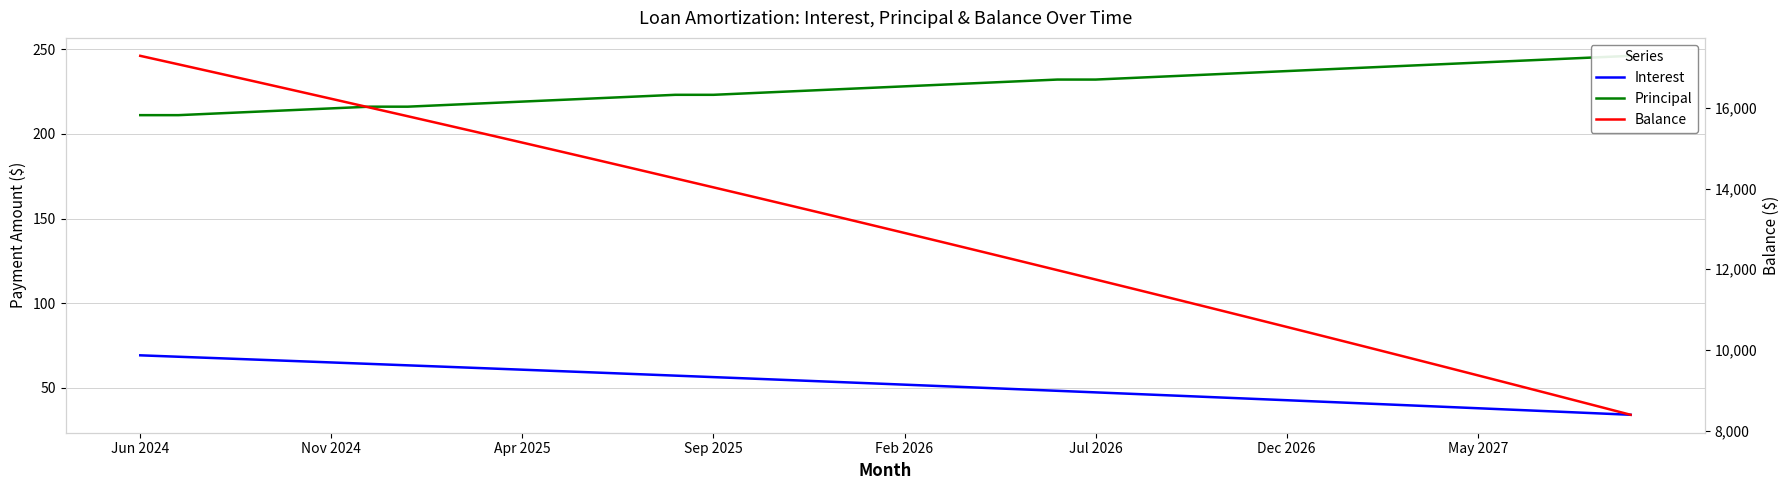

Is the value of Principal at Nov 2024 greater than the value of Interest at 35?

Yes